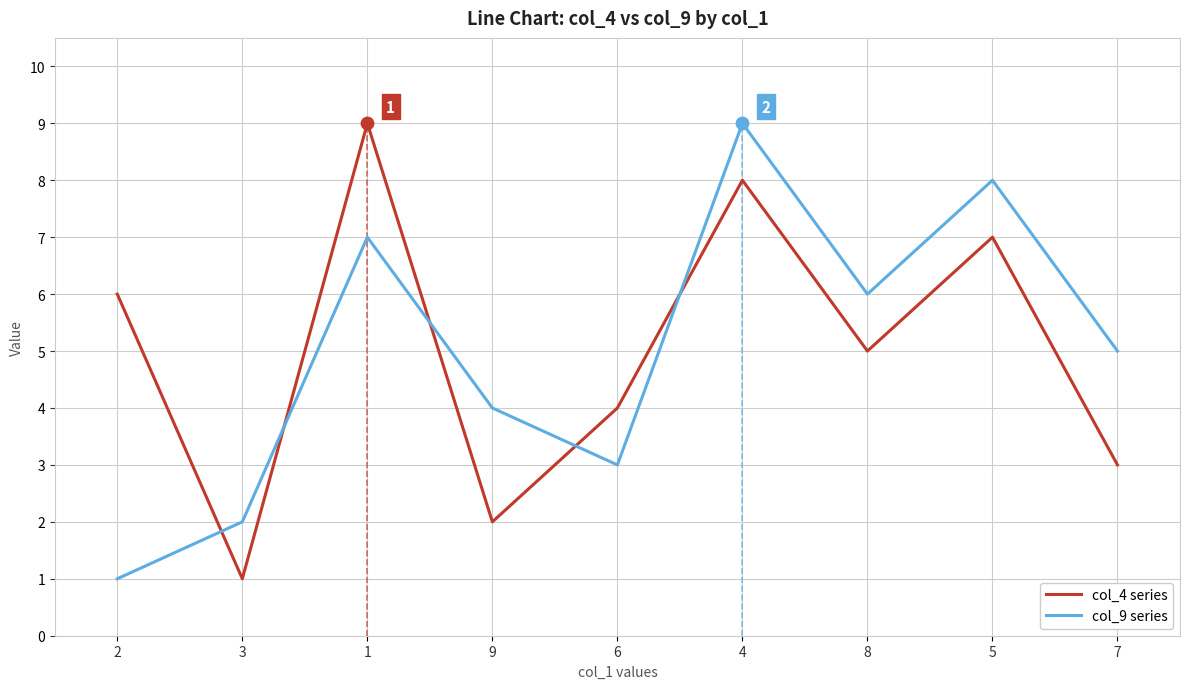

What is the total value across all series at 4?

17